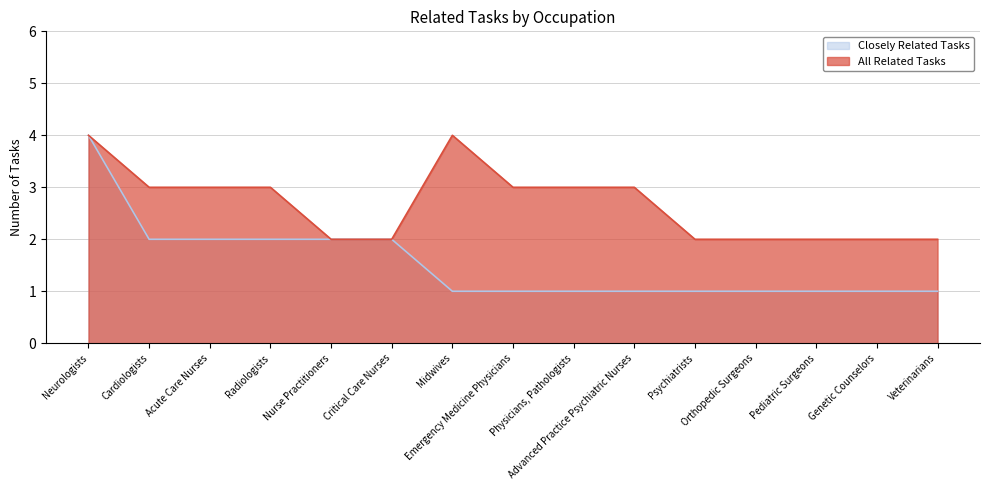

How many Closely Related Tasks values are between 1 and 2?

14